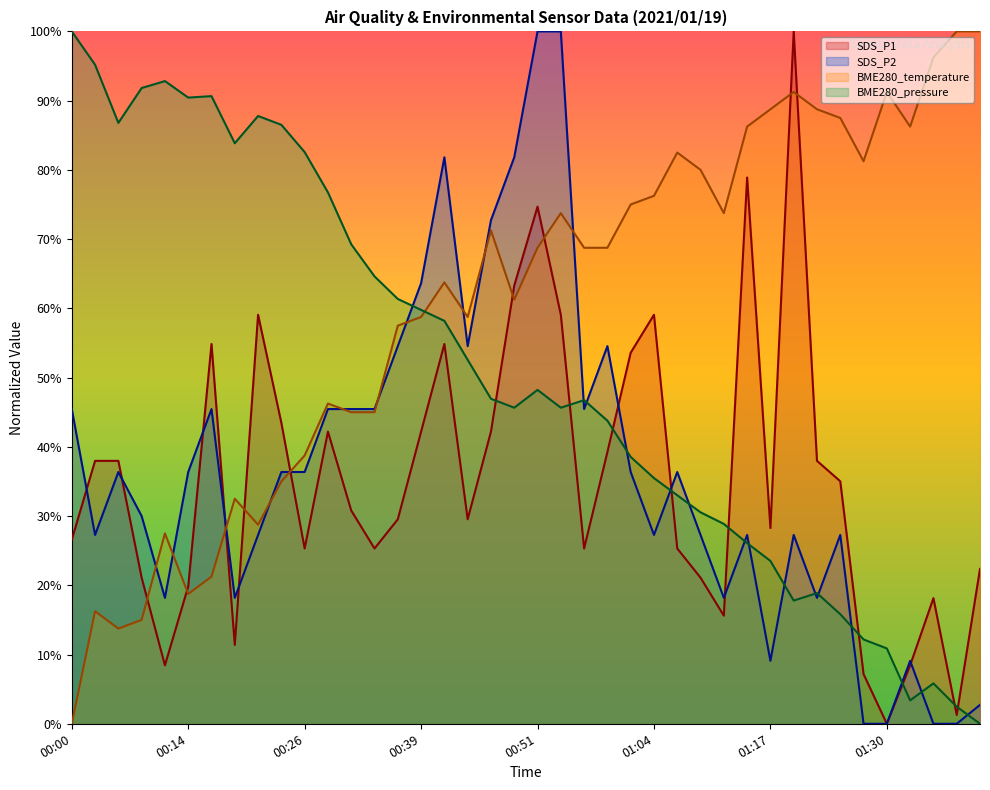

Where does the SDS_P2 series first go above 36?

00:00